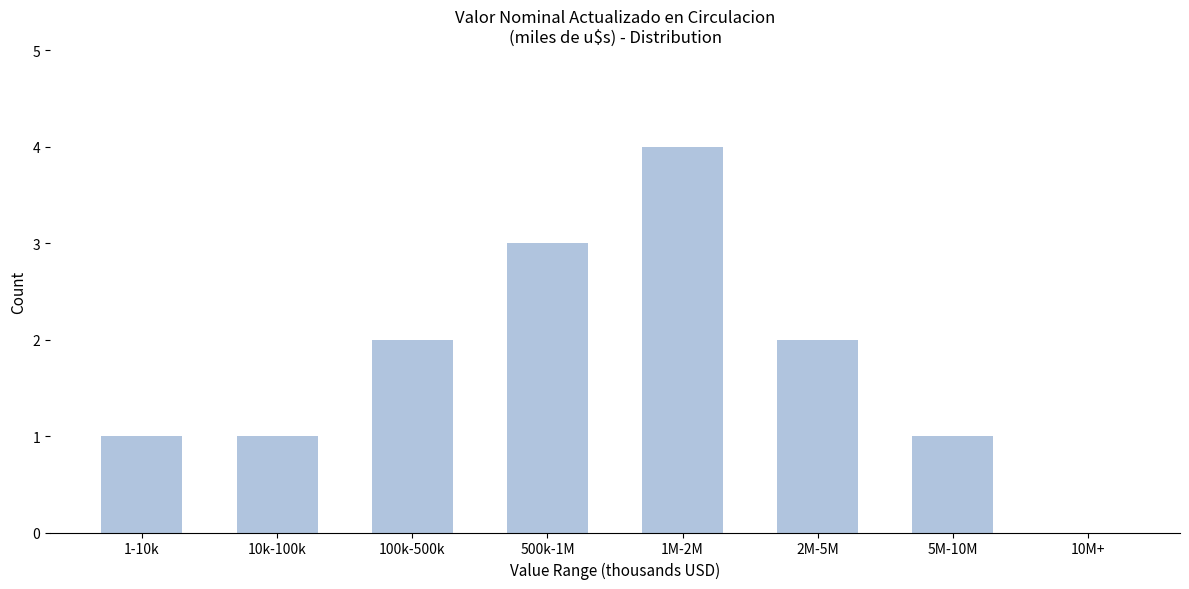

Reading right to left, what are all the values shown in this chart?

10M+=0	5M-10M=1	2M-5M=2	1M-2M=4	500k-1M=3	100k-500k=2	10k-100k=1	1-10k=1